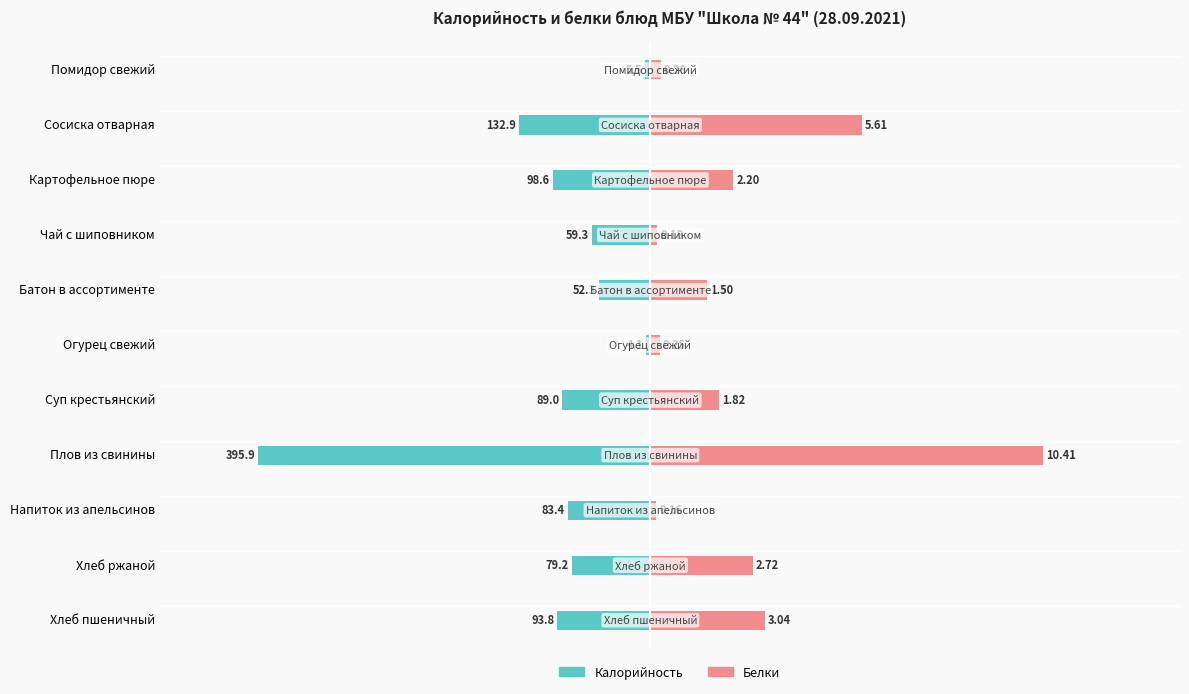

How many bars are there in each group?

2